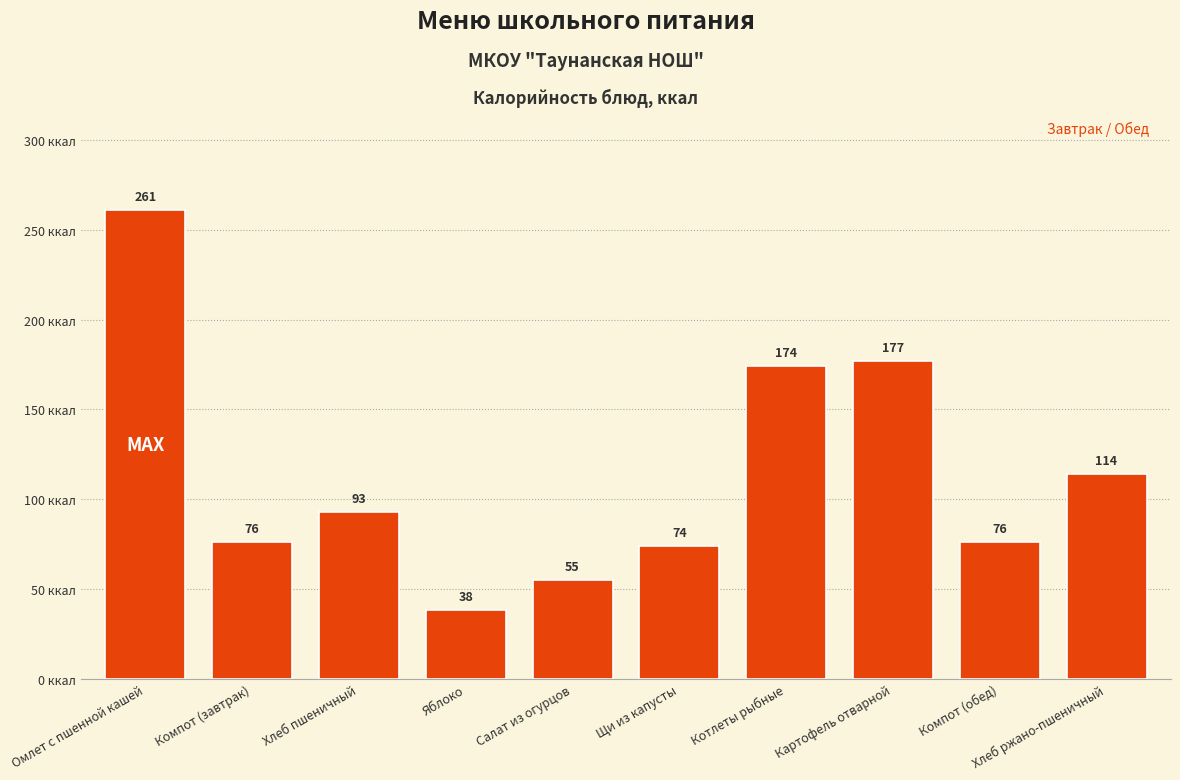

What is the difference between the values at Хлеб пшеничный and Картофель отварной?

84